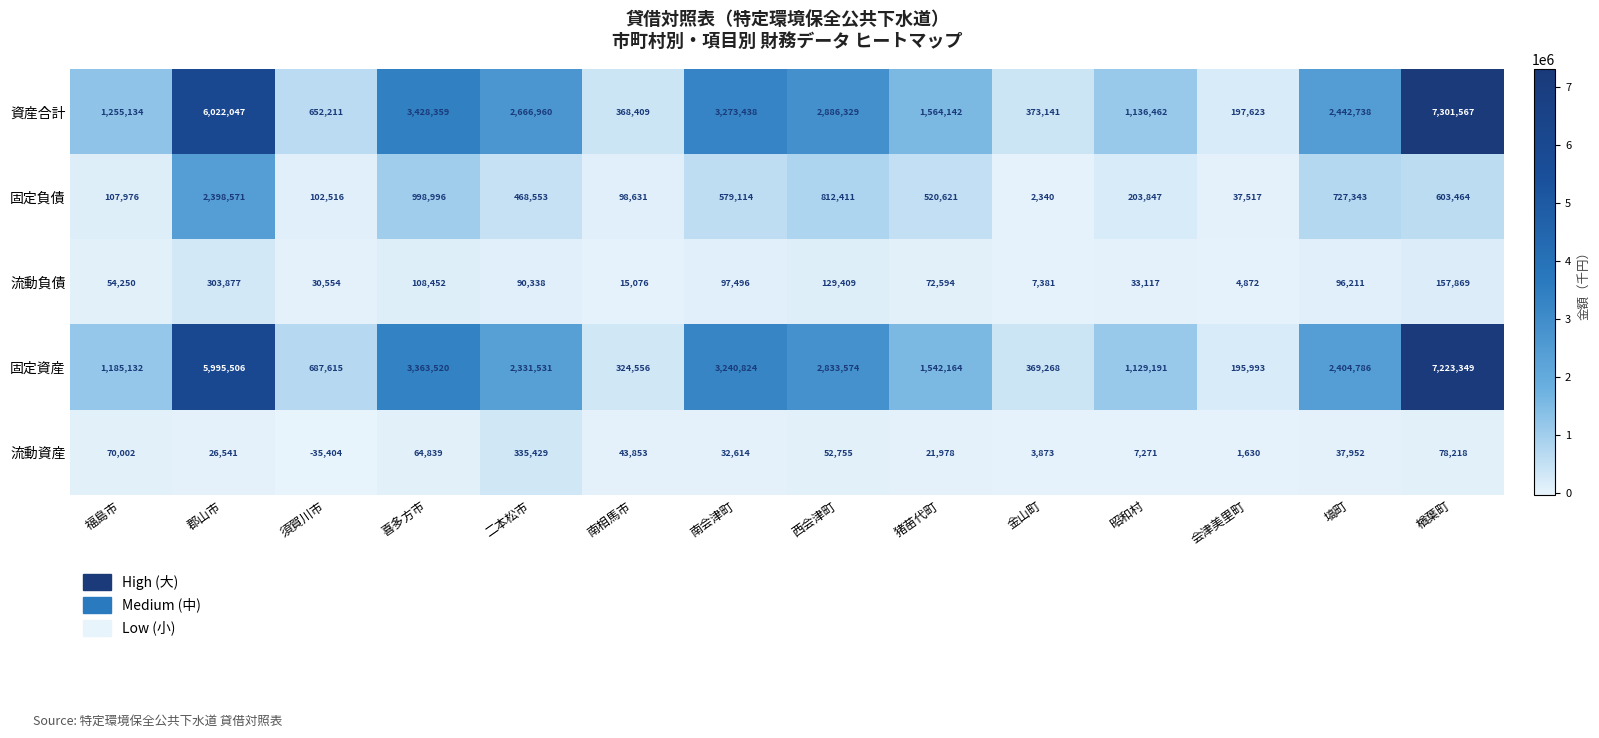

At which label does 固定負債 first exceed 520621?

郡山市